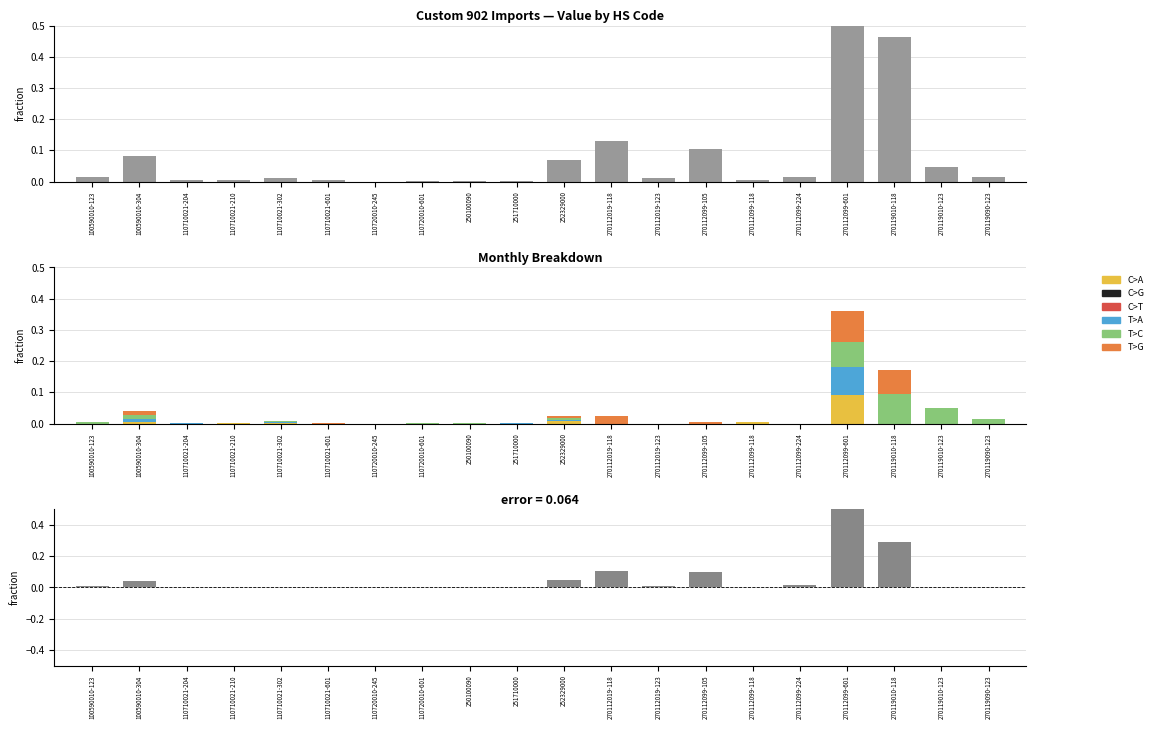

What is the maximum value for T>A?

0.1